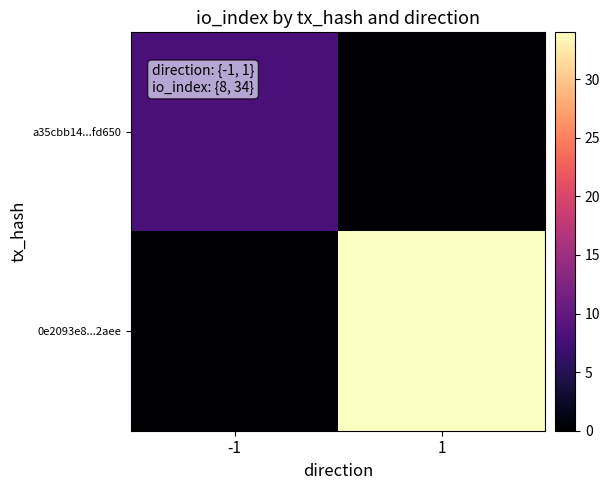

At how many categories does at least one series exceed 0?

2